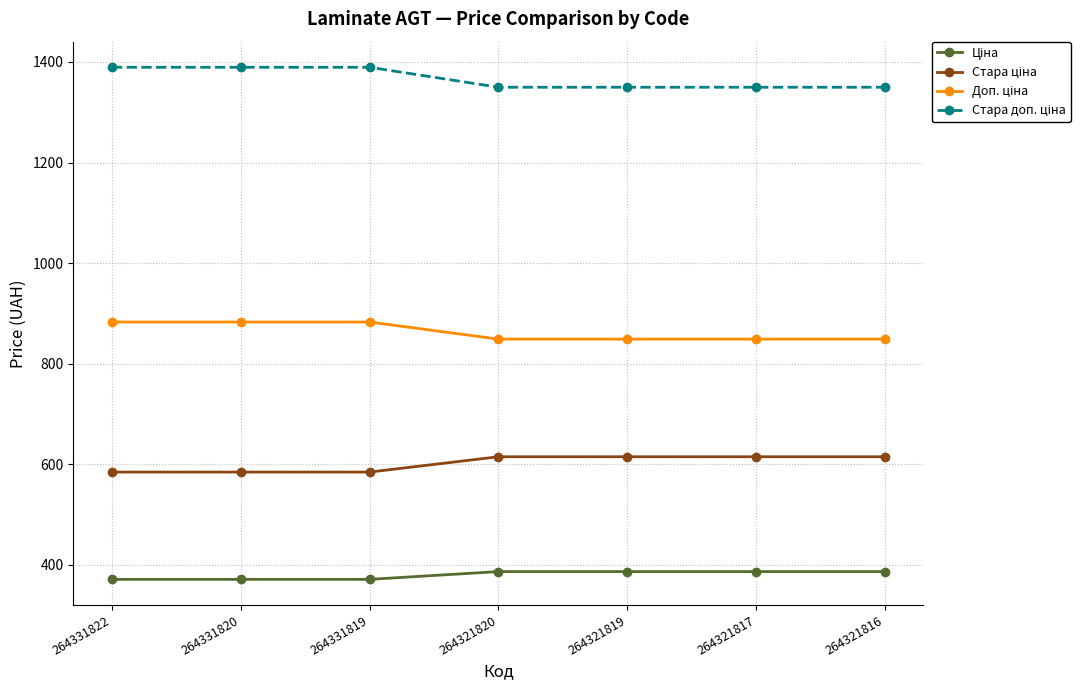

At how many categories does at least one series exceed 1044?

7